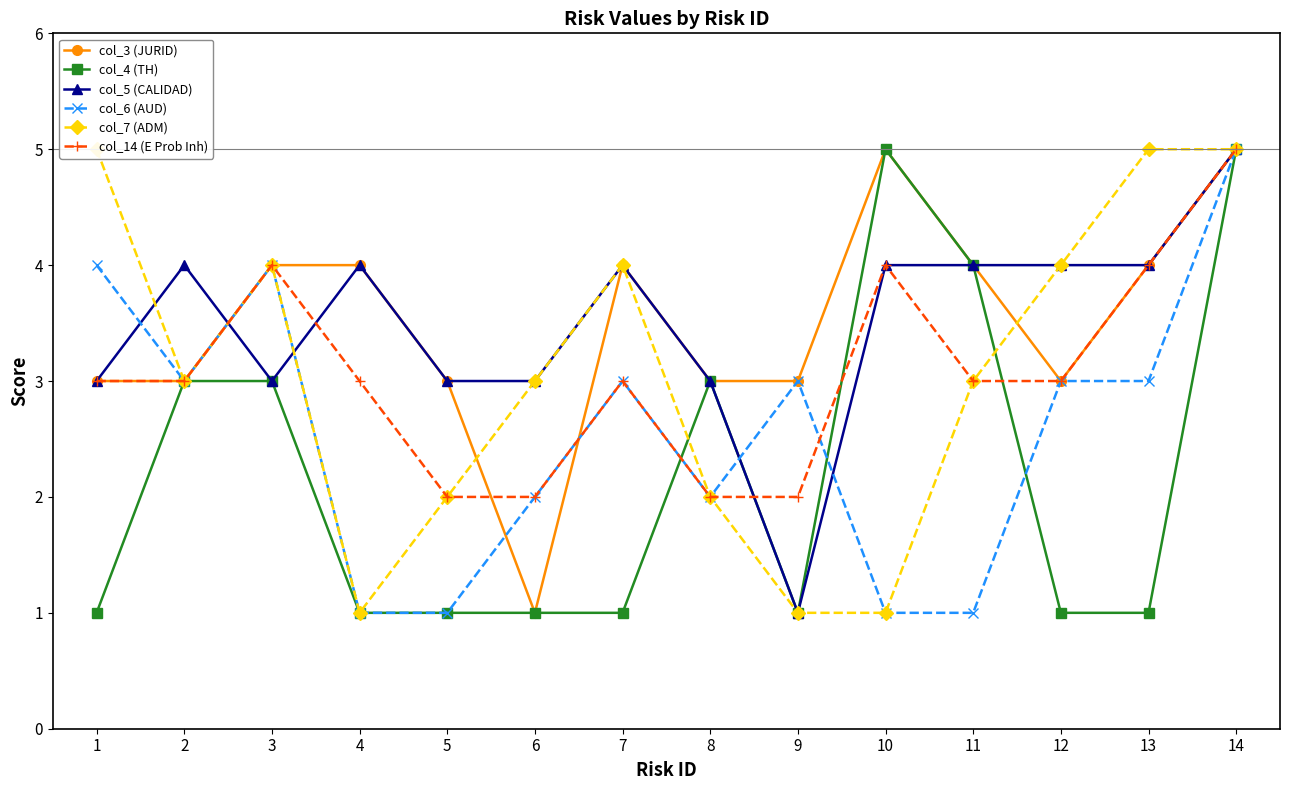

How many series are shown in this chart?

6